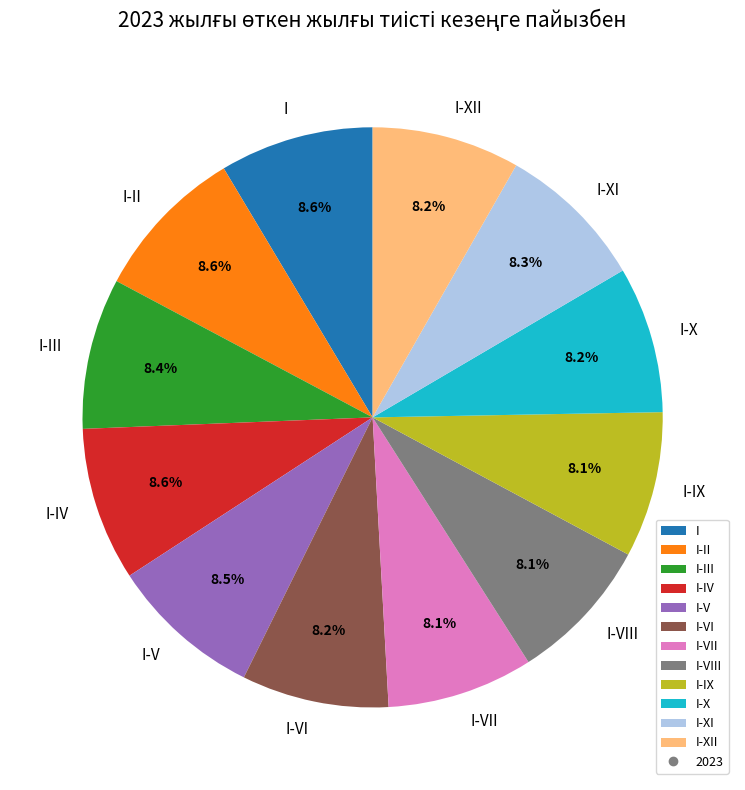

Combined, do I-VI and I-IX account for over 50%?

No